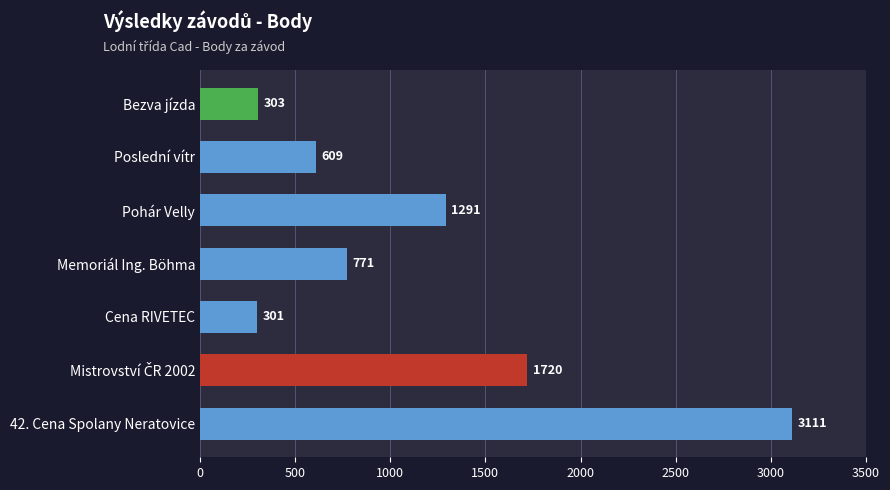

What is the smallest value displayed?

301